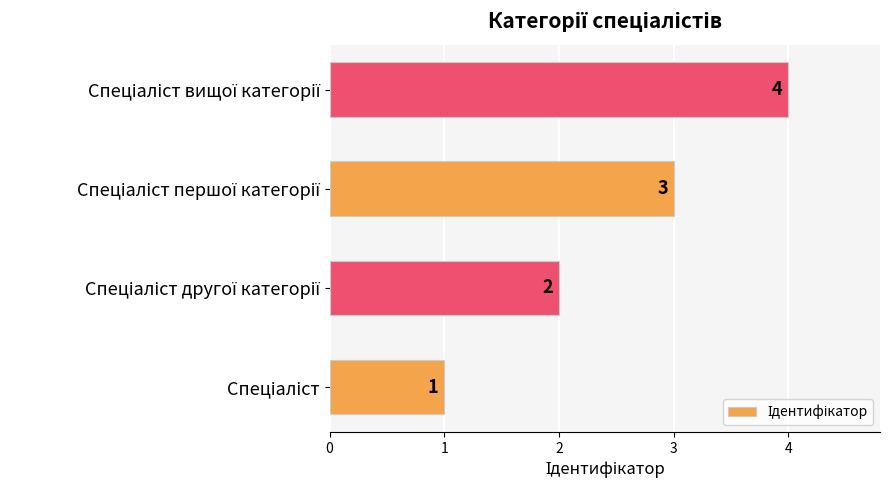

How many values are between 2 and 4?

3